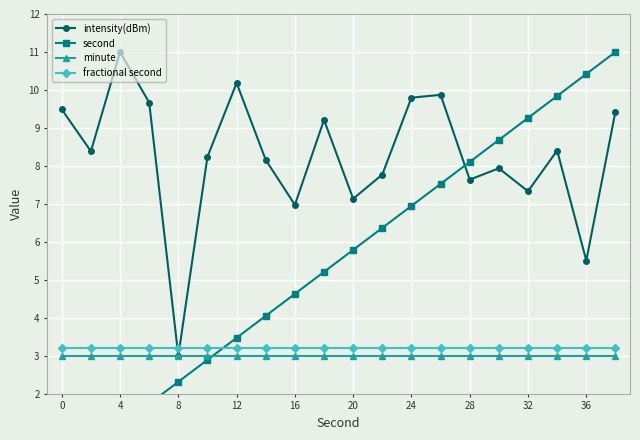

At how many categories does at least one series exceed 5?

19